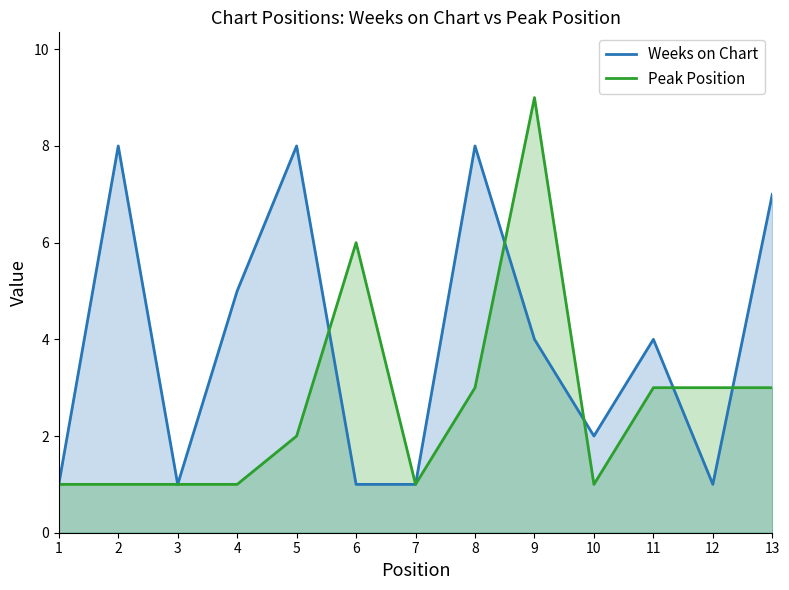

Rank the categories by Peak Position value from highest to lowest.

9, 6, 8, 11, 12, 13, 5, 1, 2, 3, 4, 7, 10